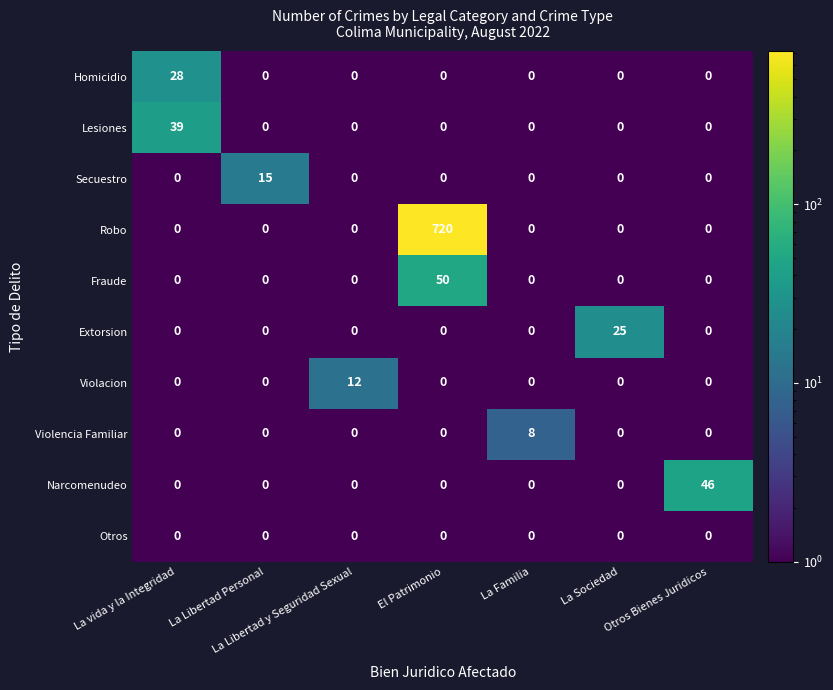

The Secuestro series shows -7 at Otros Bienes Juridicos. True or false?

False